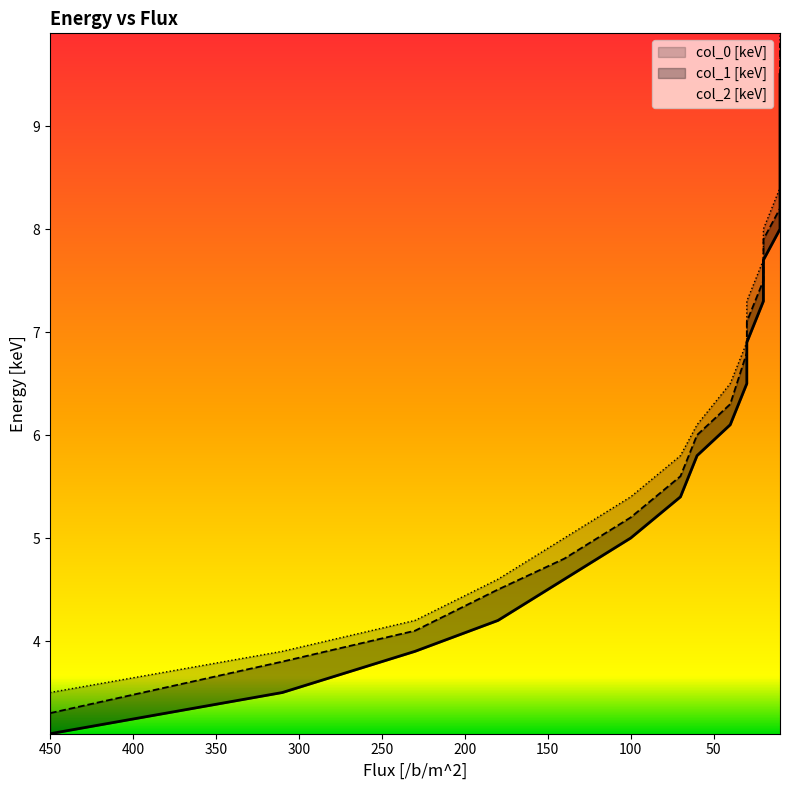

Between 200 and 350, which series saw the biggest shift?

col_0 [keV]